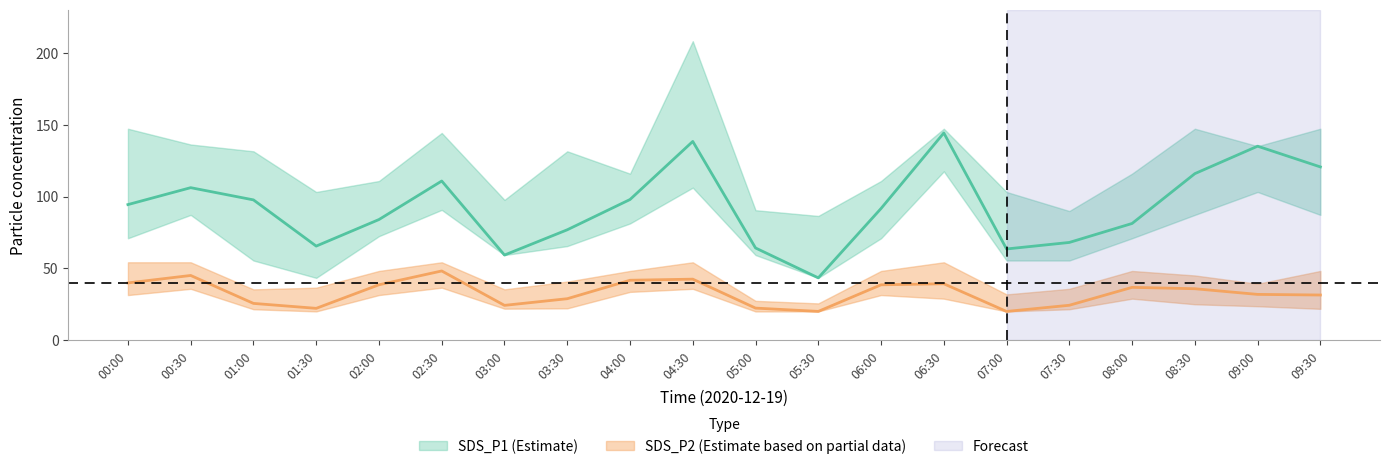

Between 03:00 and 05:30, which is larger?

03:00